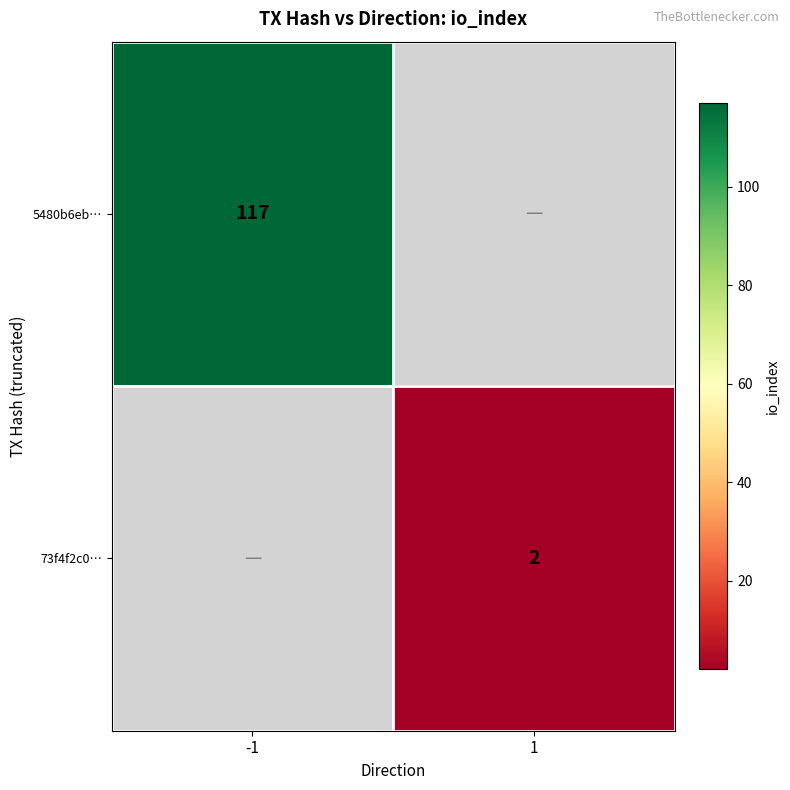

Count the number of categories in the chart.

2